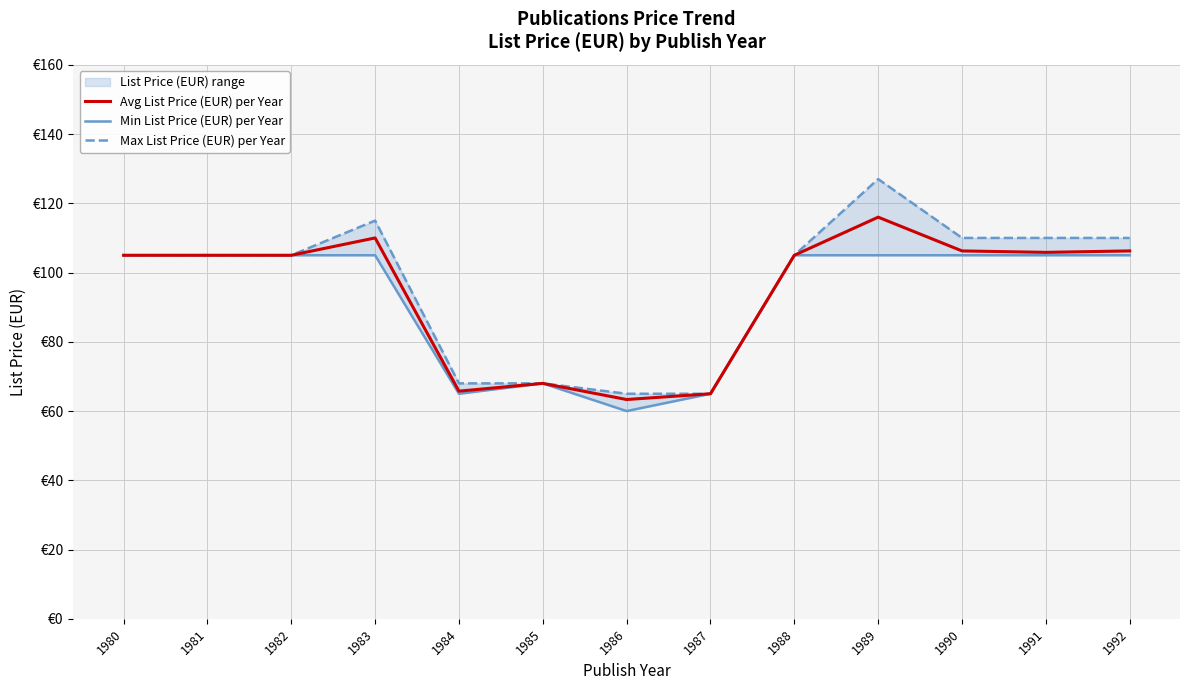

Where is Min List Price (EUR) per Year nearest to the value 82?

1985